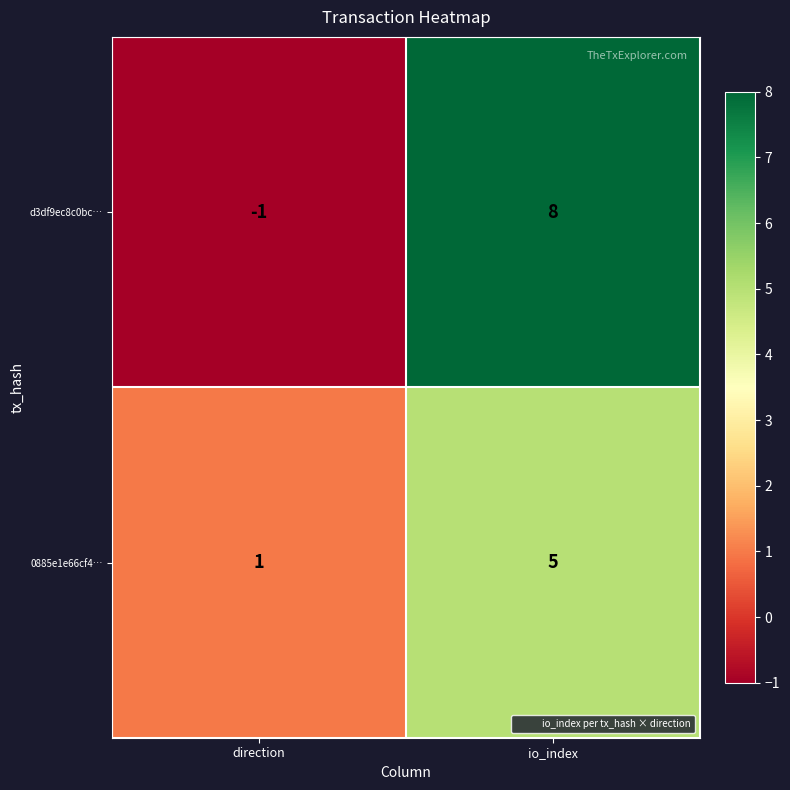

At which label does 0885e1e66cf4… reach its peak?

io_index